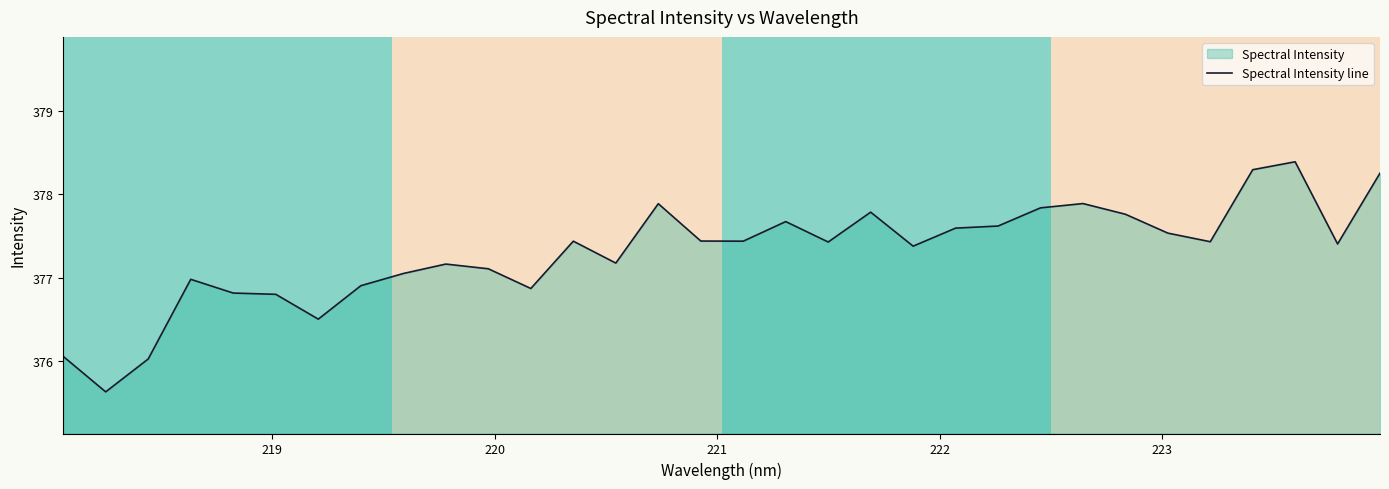

What is the smallest value displayed?

375.6